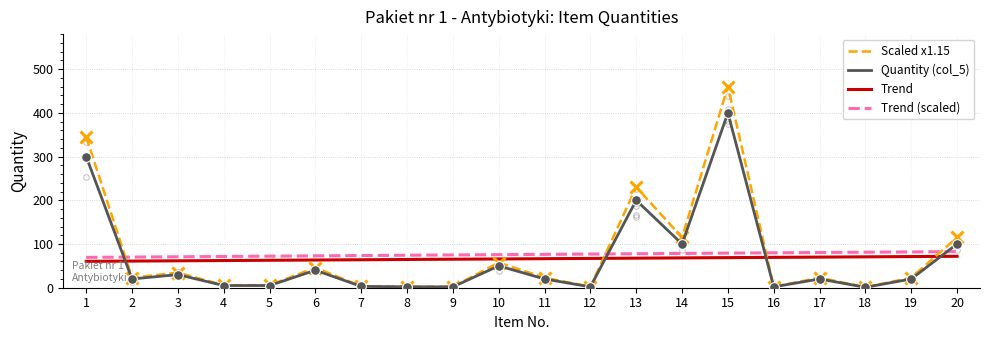

True or false: Trend (scaled) has a value of 74.3 at 8.

True